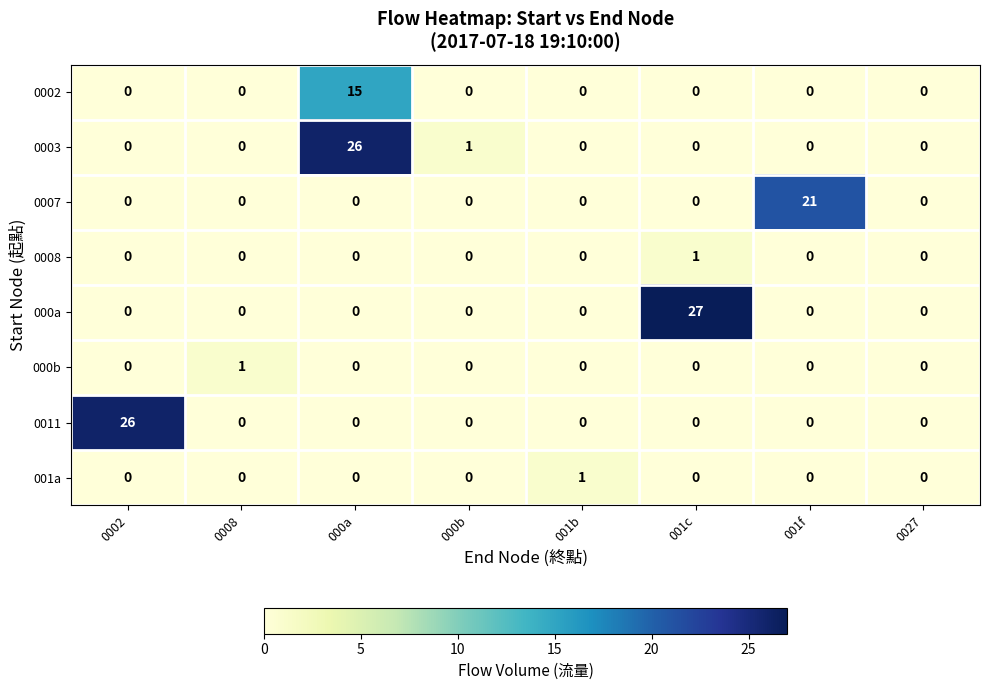

Which series changed the most between 000a and 001f?

0003